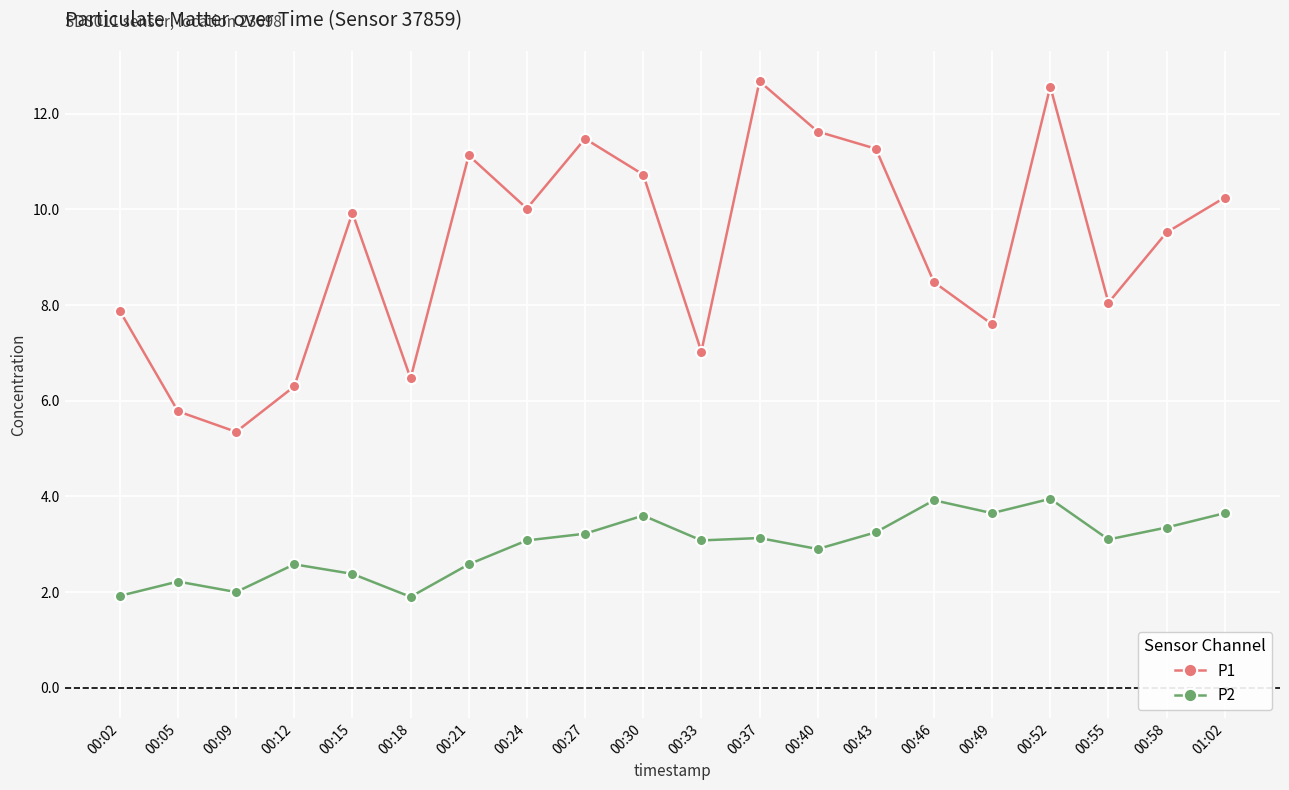

How many values in the P2 series exceed 3?

12